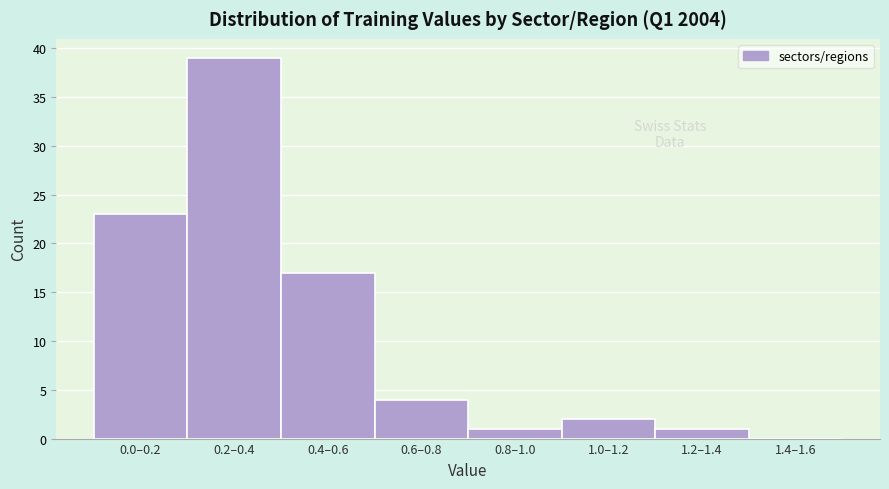

Reading right to left, list all the values displayed in this chart.

1.4–1.6=0	1.2–1.4=1	1.0–1.2=2	0.8–1.0=1	0.6–0.8=4	0.4–0.6=17	0.2–0.4=39	0.0–0.2=23